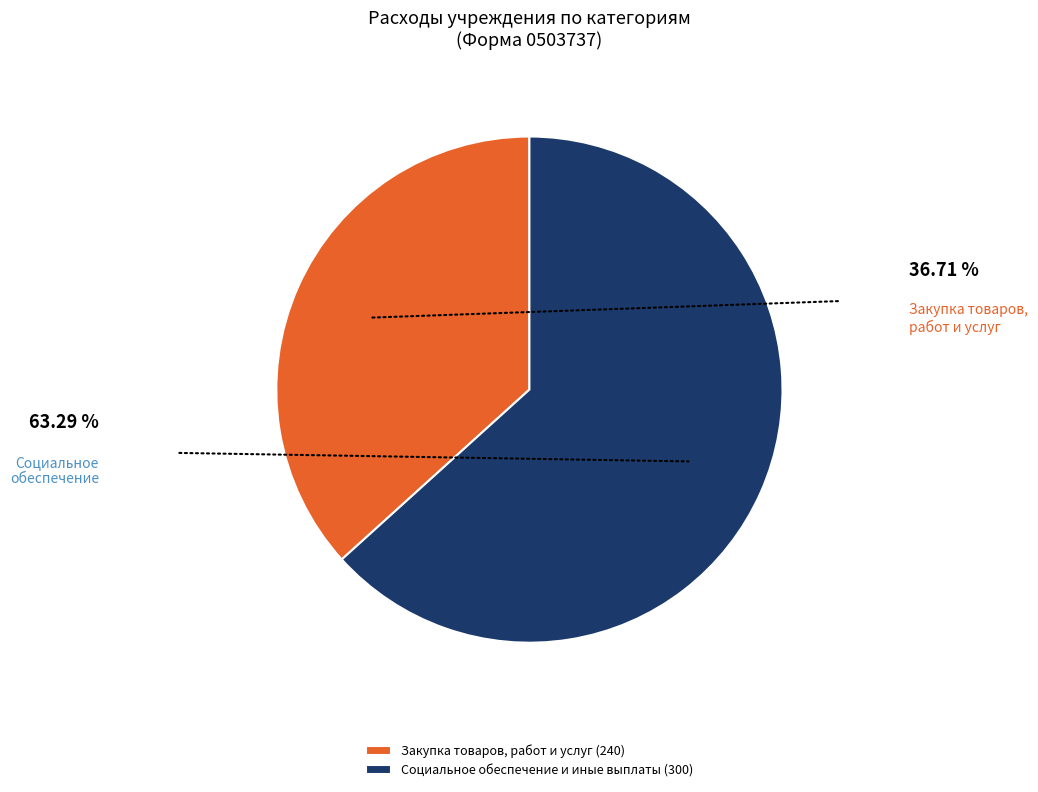

Is it true that Социальное обеспечение и иные выплаты (300) is 63% of the pie?

True